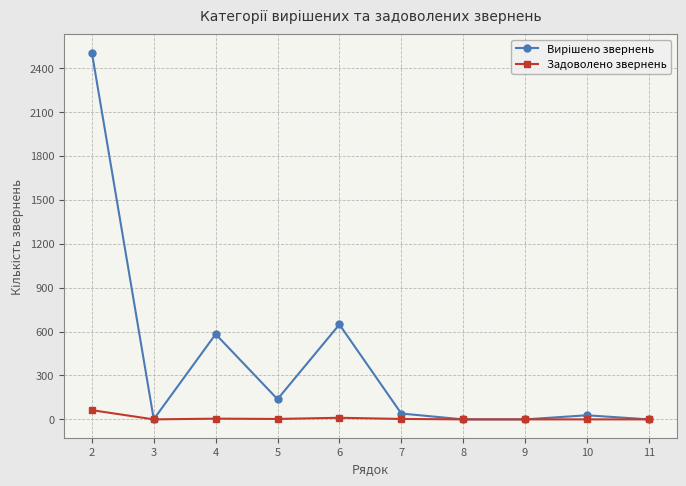

What is the maximum value shown in the chart?

2505